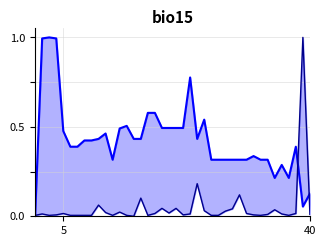

What is the label of the 38th point from the right?

2